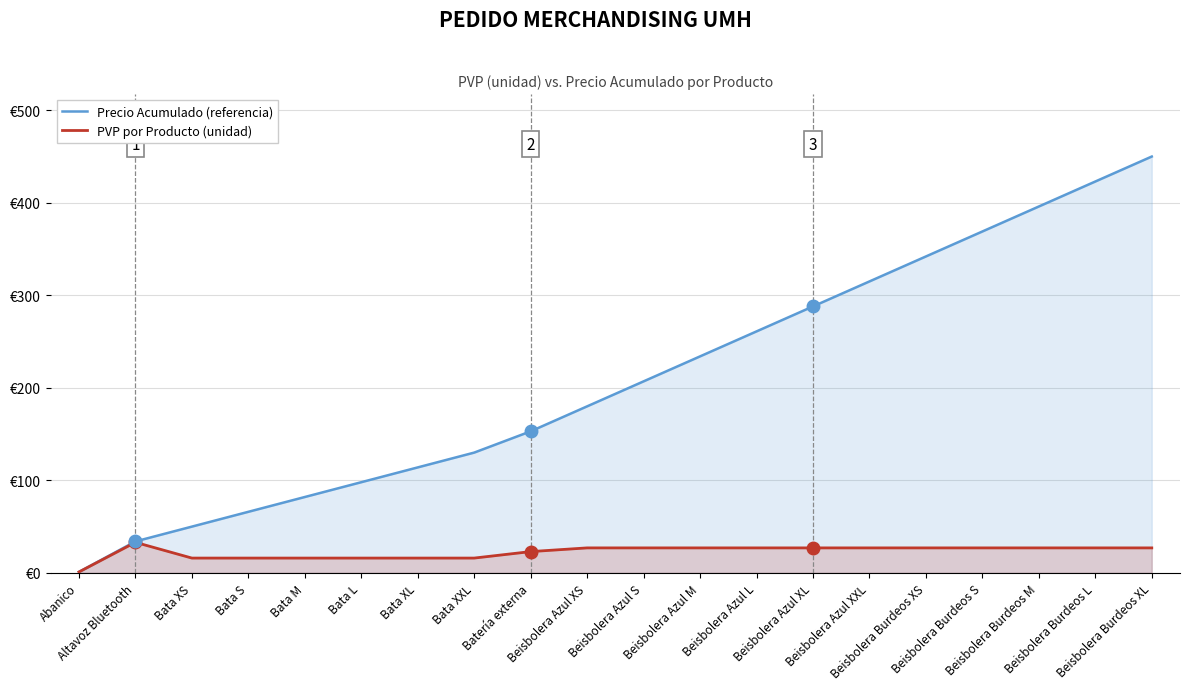

List the labels in order of PVP por Producto (unidad) value, largest first.

Altavoz Bluetooth, Beisbolera Azul XS, Beisbolera Azul S, Beisbolera Azul M, Beisbolera Azul L, Beisbolera Azul XL, Beisbolera Azul XXL, Beisbolera Burdeos XS, Beisbolera Burdeos S, Beisbolera Burdeos M, Beisbolera Burdeos L, Beisbolera Burdeos XL, Batería externa, Bata XS, Bata S, Bata M, Bata L, Bata XL, Bata XXL, Abanico